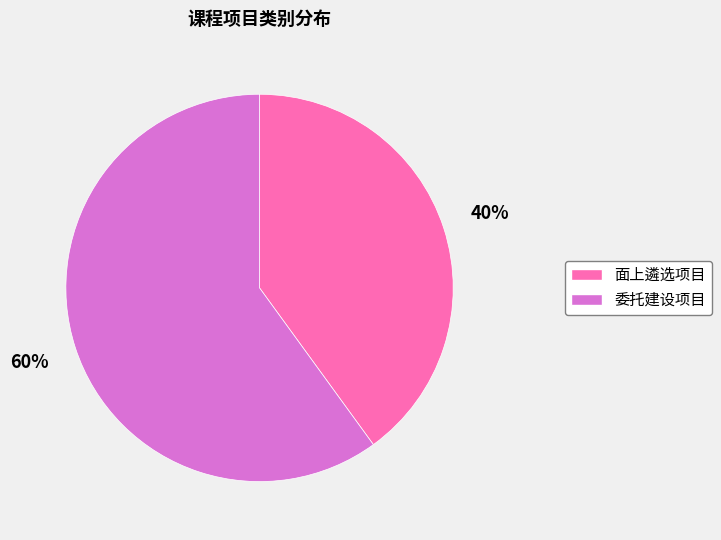

Does any single category account for the majority?

Yes